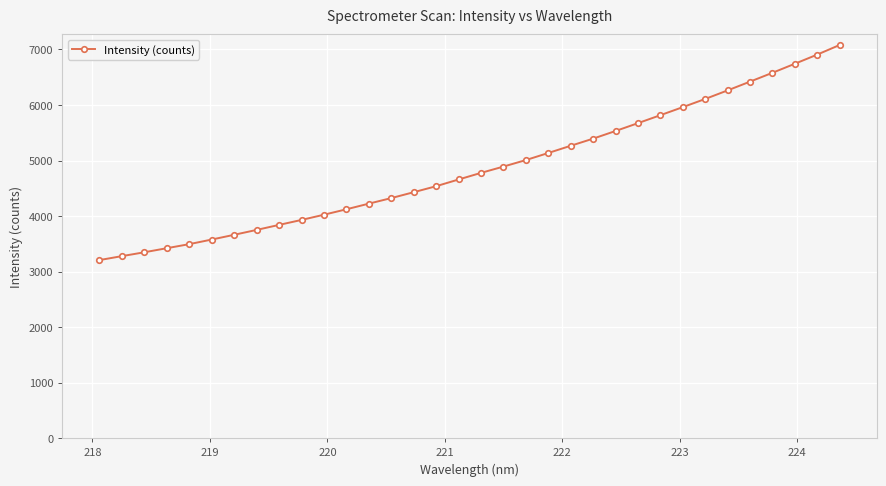

What is the maximum value shown in the chart?

7080.8